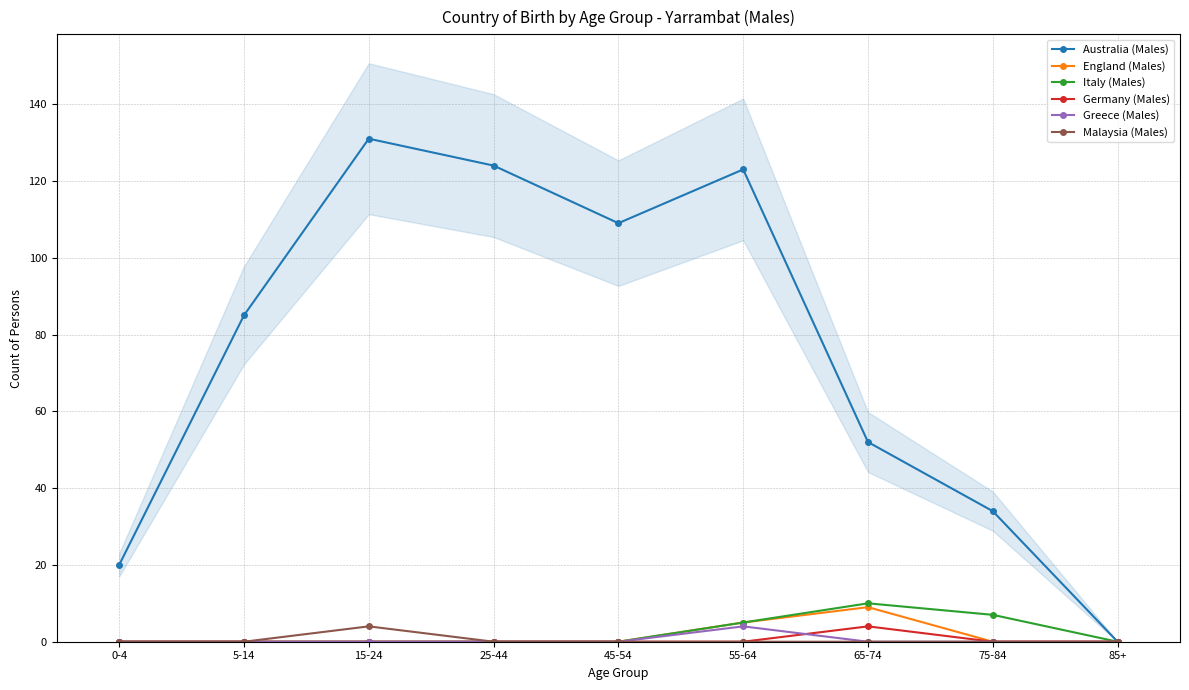

True or false: Italy (Males) has a value of 0 at 85+.

True